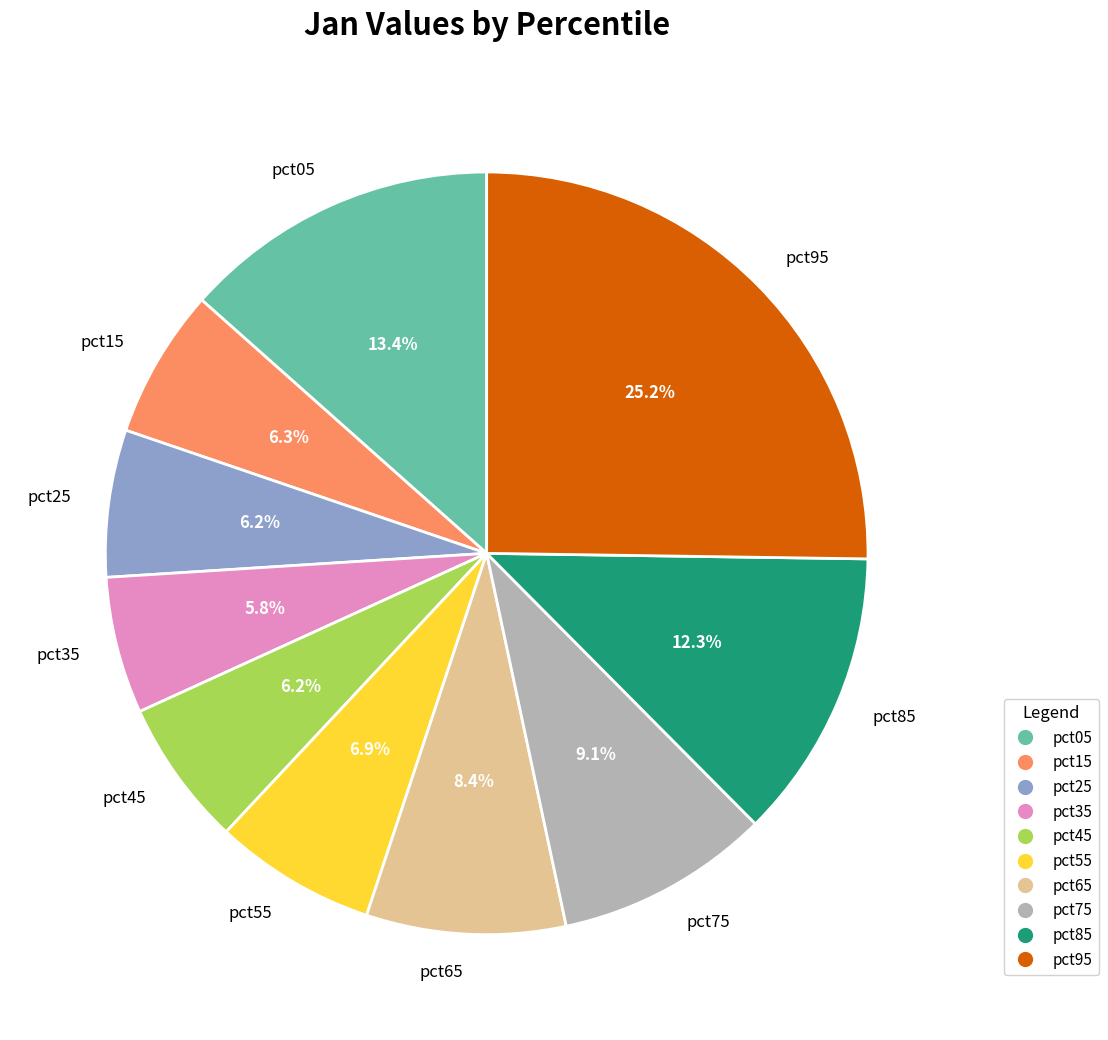

What is the largest slice in the pie chart?

pct95